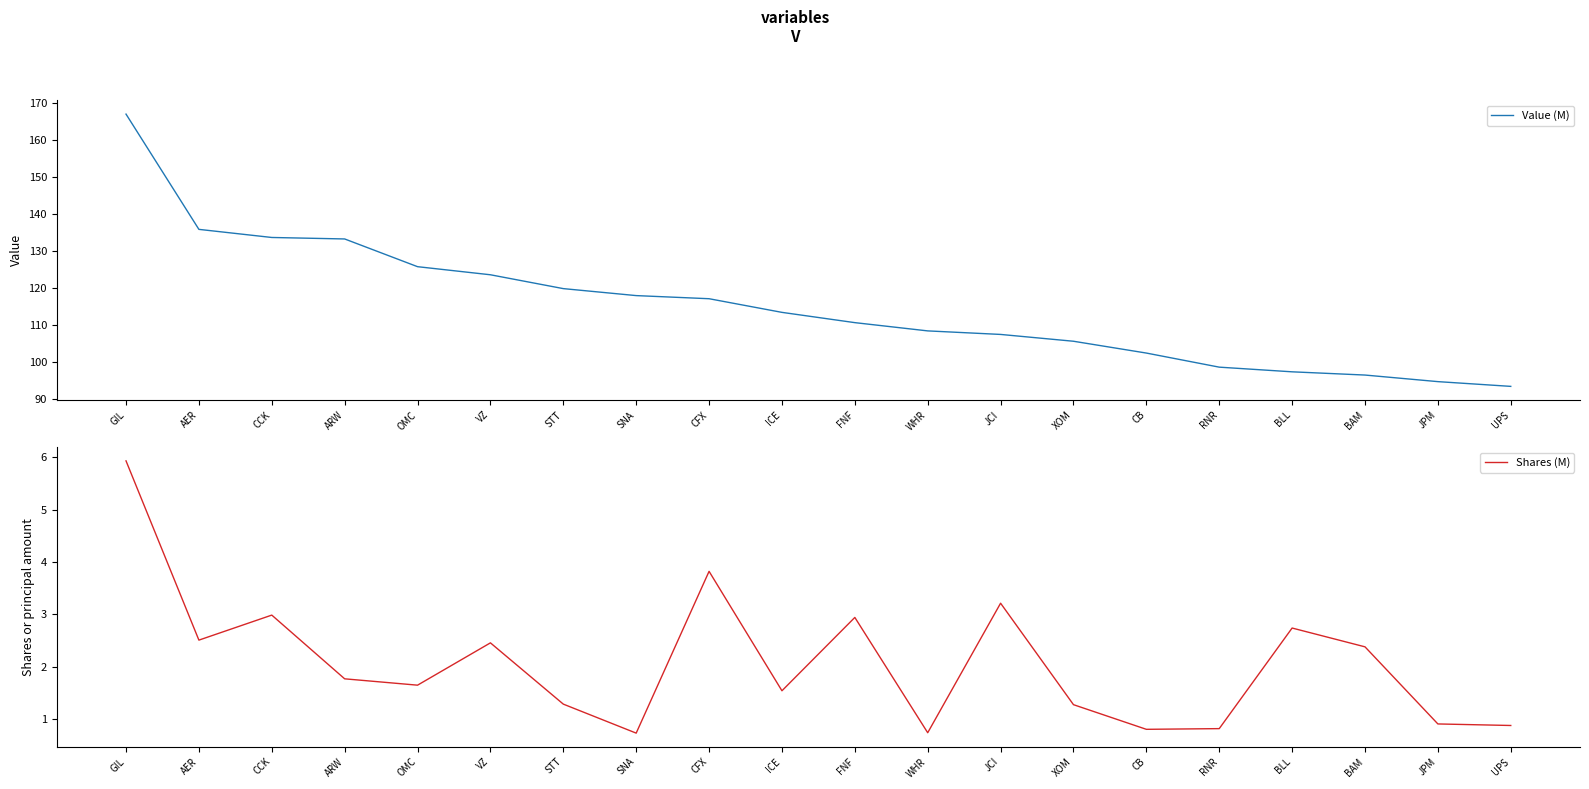

Reading left to right, extract all data points from this chart.

Value (M): GIL=166.9	AER=135.8	CCK=133.6	ARW=133.2	OMC=125.7	VZ=123.6	STT=119.8	SNA=117.9	CFX=117.1	ICE=113.4	FNF=110.6	WHR=108.4	JCI=107.5	XOM=105.6	CB=102.4	RNR=98.6	BLL=97.4	BAM=96.5	JPM=94.7	UPS=93.4
Shares (M): GIL=5.9	AER=2.5	CCK=3.0	ARW=1.8	OMC=1.6	VZ=2.5	STT=1.3	SNA=0.7	CFX=3.8	ICE=1.5	FNF=2.9	WHR=0.7	JCI=3.2	XOM=1.3	CB=0.8	RNR=0.8	BLL=2.7	BAM=2.4	JPM=0.9	UPS=0.9